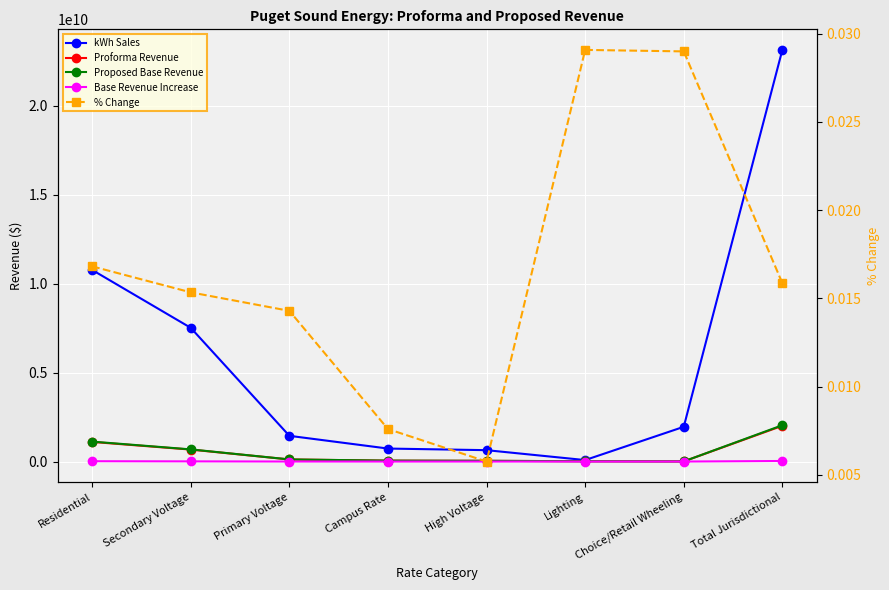

At which category is the sum across all series the highest?

Total Jurisdictional